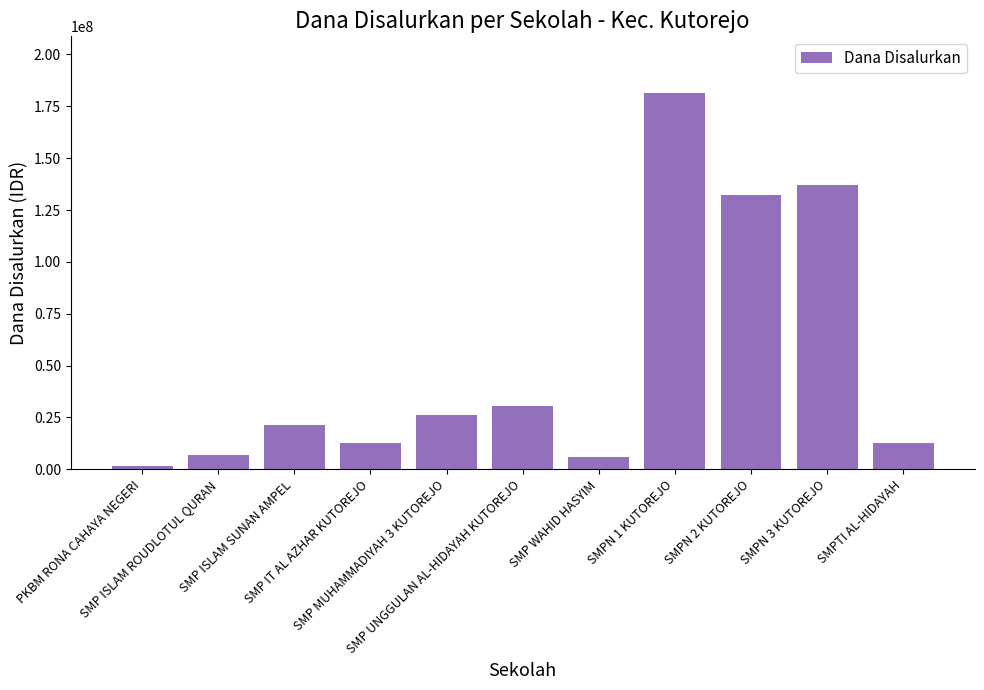

Where is the data nearest to the value 91500000?

SMPN 2 KUTOREJO